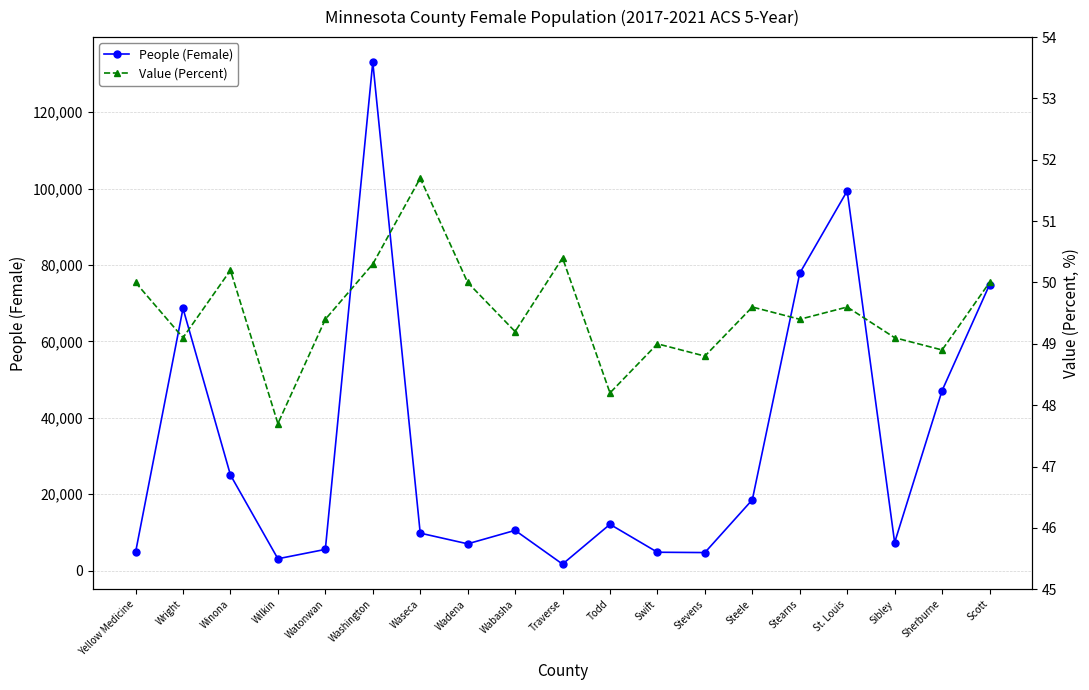

At which label does Value (Percent) reach its minimum?

Wilkin